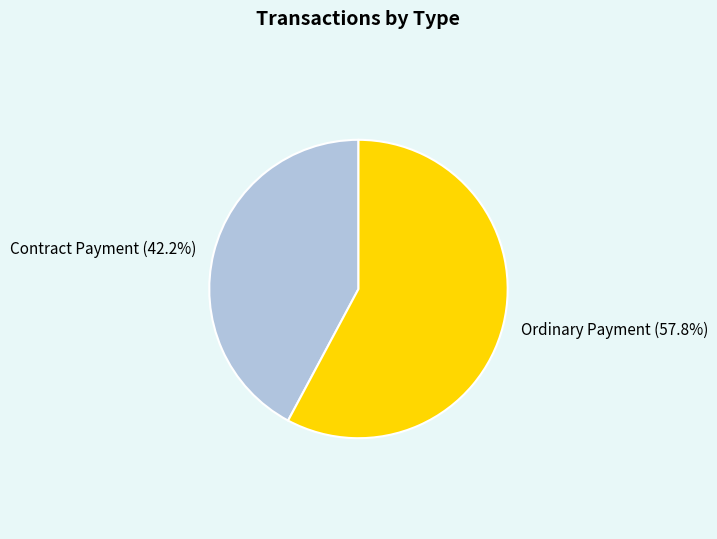

To the nearest percent, what portion does Contract Payment represent?

42%